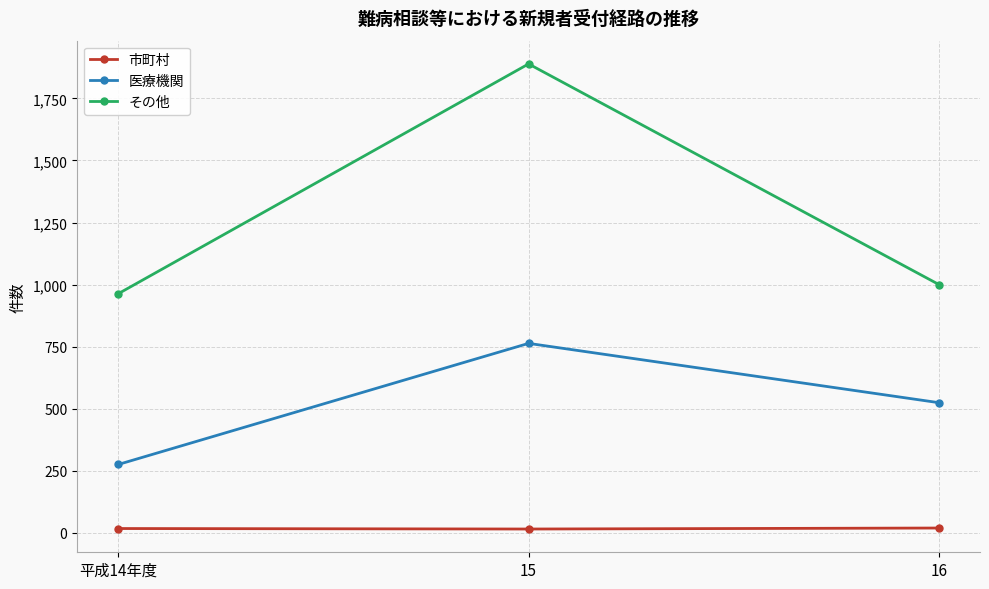

What is the label of the 2nd point from the left?

15